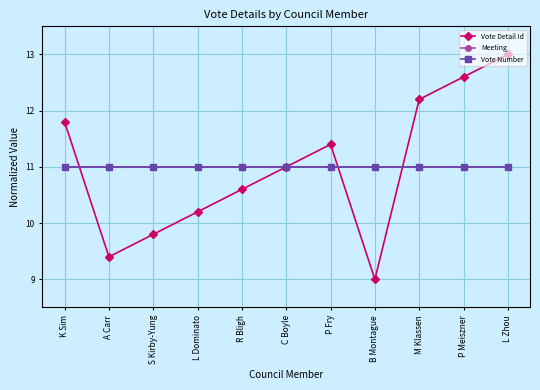

What is the sum of all Vote Number values?

121.0